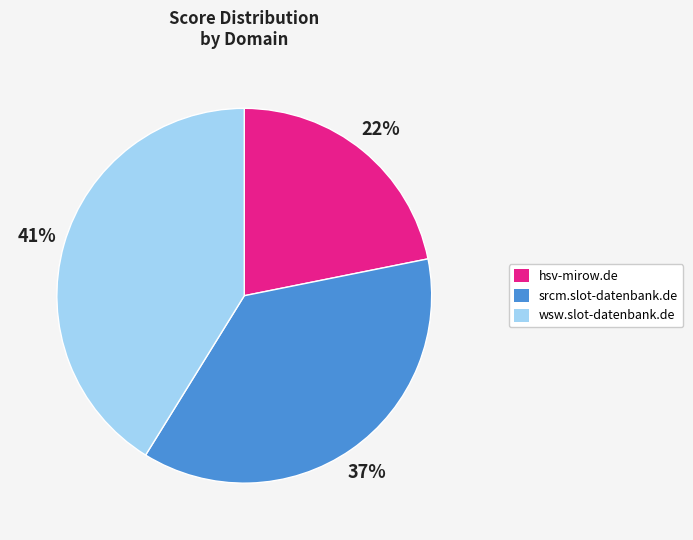

Is there any slice that represents more than half of the pie?

No